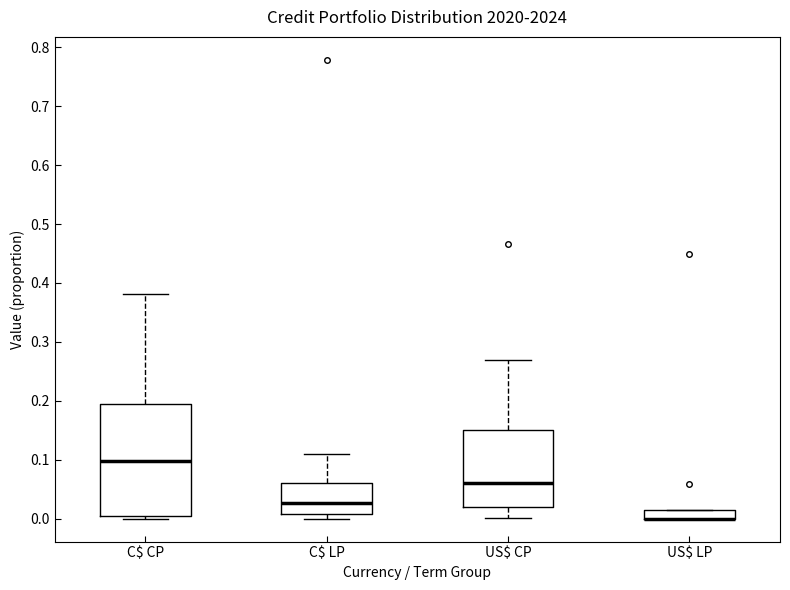

Reading left to right, transcribe this box plot: for each box, give where its median line is, the range the box spans, and where its two whiskers end, as read against the y-axis. The values are not printed on the chart, so give them approximately, as read against the axis.

C$ CP: median 0.10, box 0.00 to 0.19, whiskers 0.00 (just below the box's lower edge) to 0.38
C$ LP: median 0.03, box 0.01 to 0.06, whiskers 0.00 to 0.11
US$ CP: median 0.06, box 0.02 to 0.15, whiskers 0.00 to 0.27
US$ LP: median 0.00 (drawn on the box's lower edge), box 0.00 to 0.02, whiskers 0.00 to 0.02